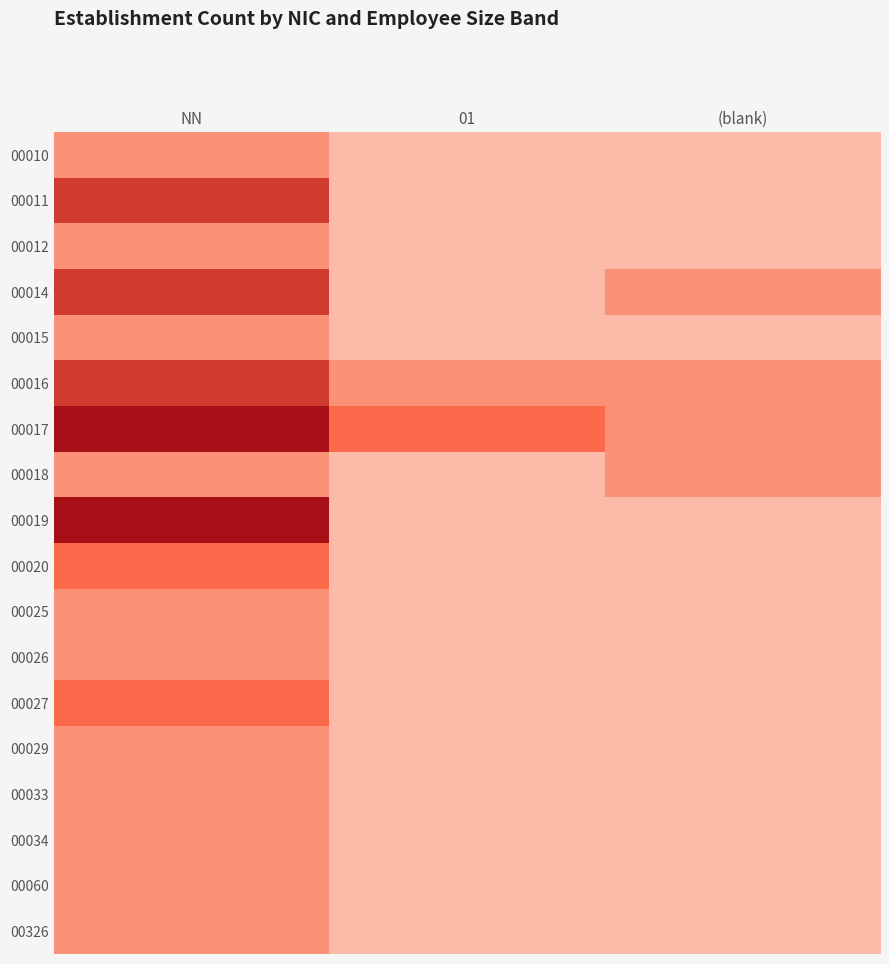

Rank the series at 01 from highest to lowest value.

00017, 00016, 00010, 00011, 00012, 00014, 00015, 00018, 00019, 00020, 00025, 00026, 00027, 00029, 00033, 00034, 00060, 00326